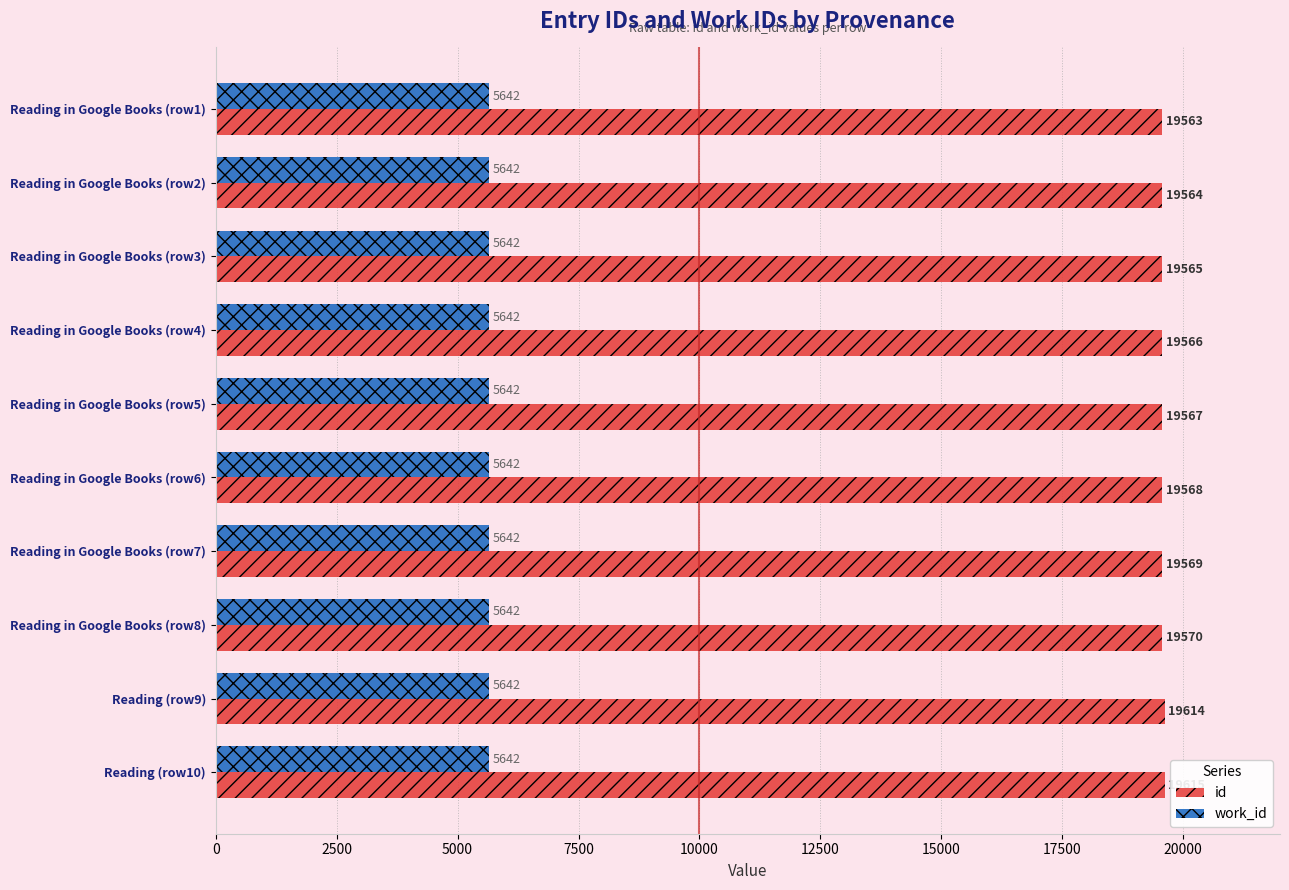

List the series in order of their overall mean, lowest first.

work_id, id